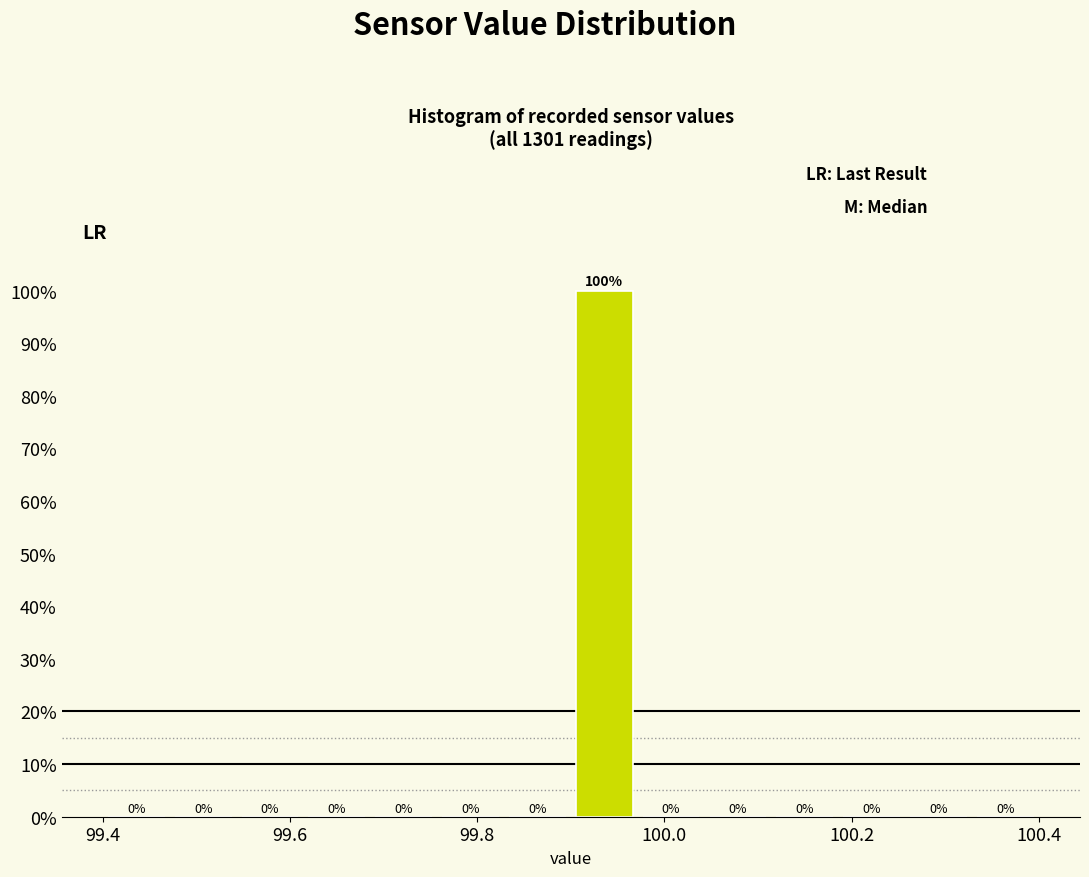

Around what value on the x-axis is the tallest bar? Give the approximate position of its centre, as read against the axis.

99.94